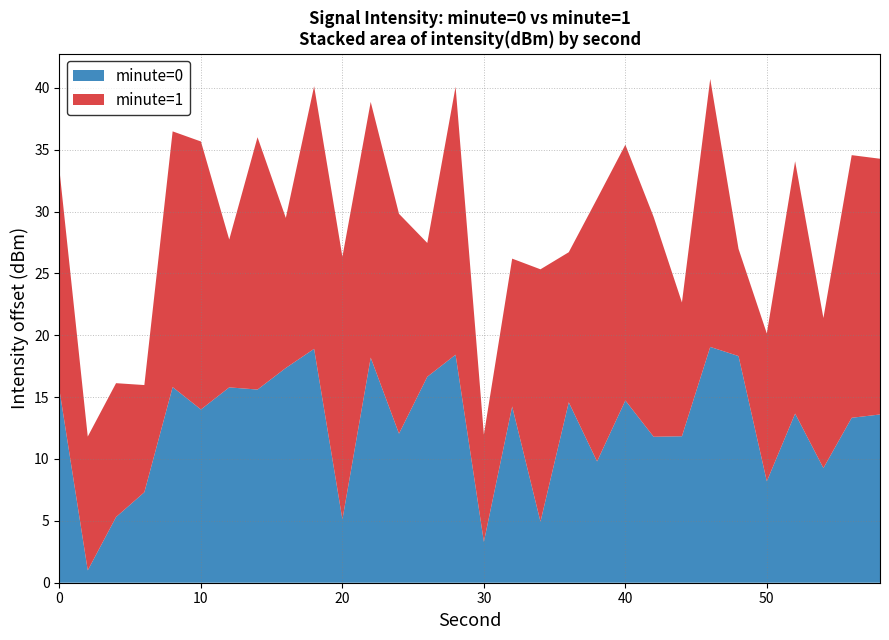

What is the difference between the maximum and minimum values in the minute=0 series?

18.1